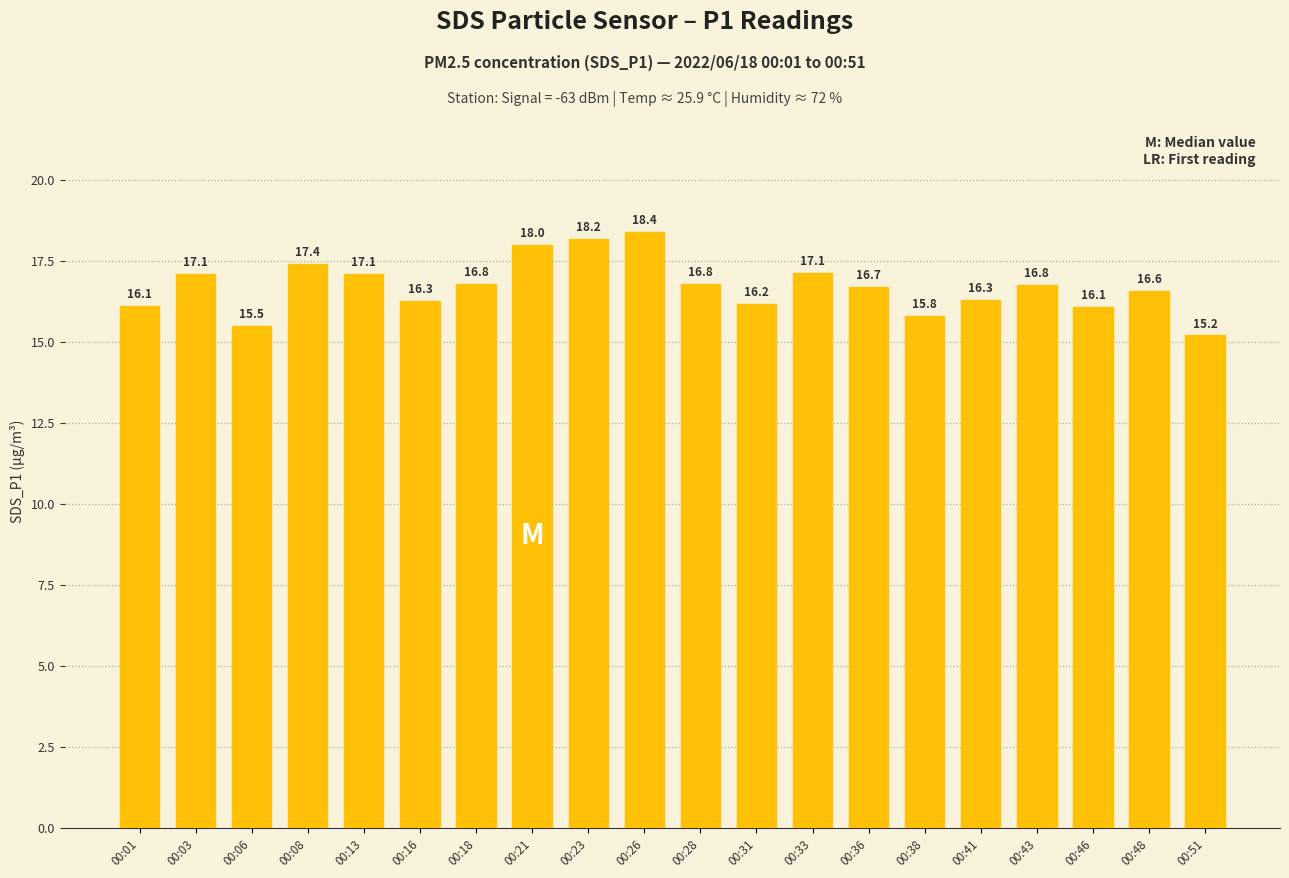

What is the value of the 13th bar from the left?

17.1